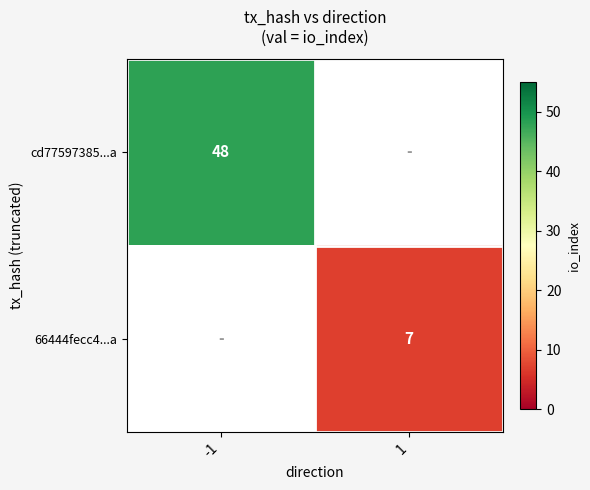

The cd77597385...a series shows 48 at -1. True or false?

True